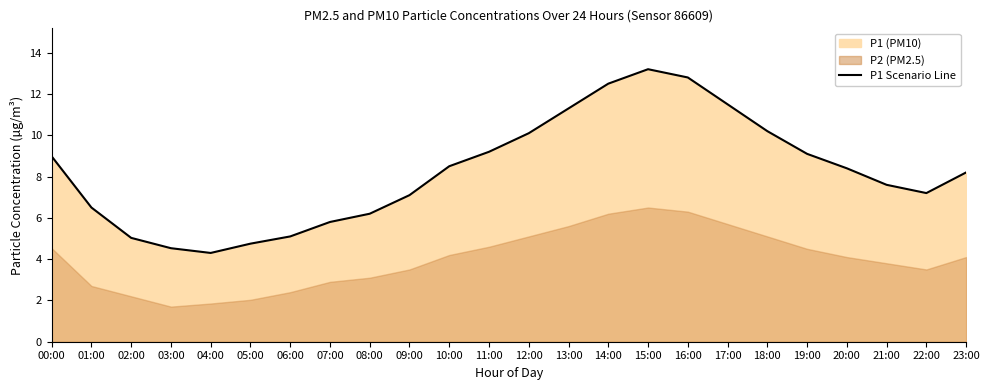

At which label does the data first exceed 8?

00:00